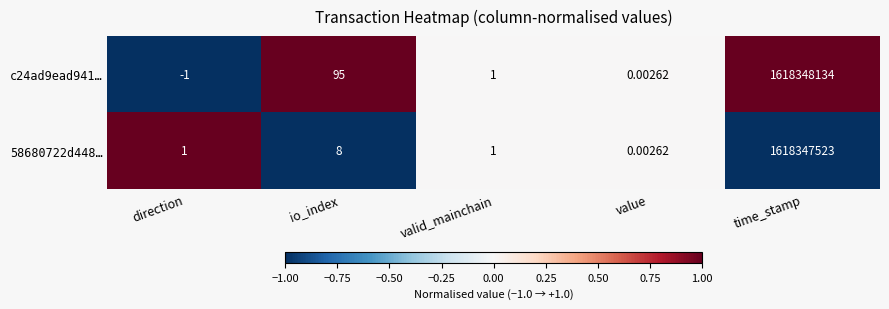

Which category has the highest value across all series?

time_stamp